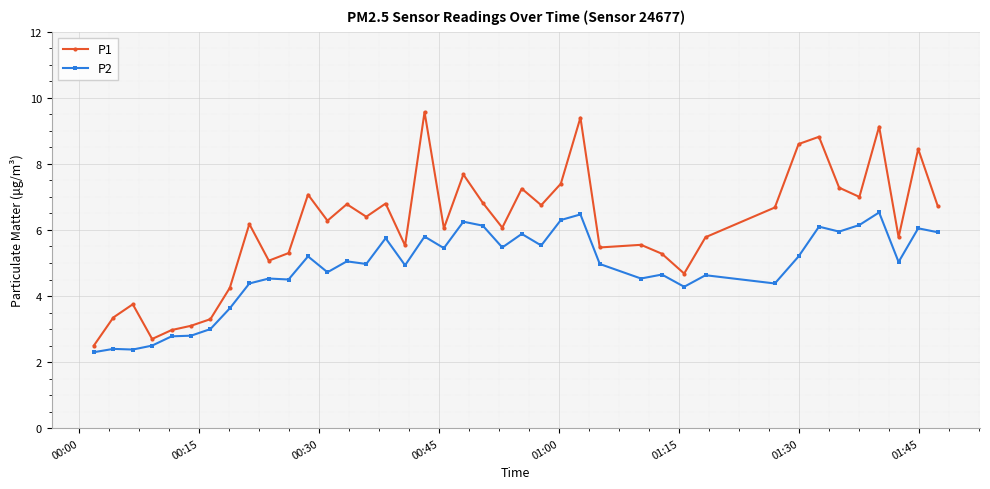

Which series has the widest spread of values?

P1